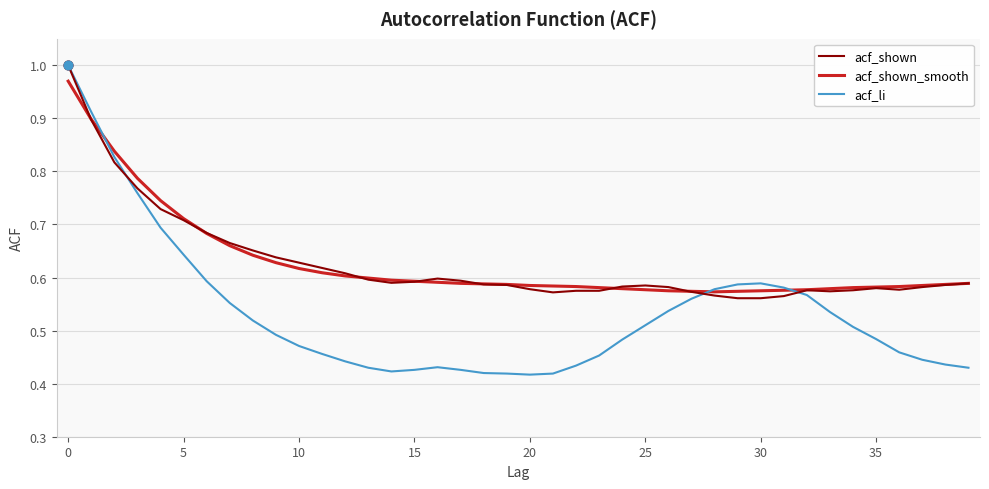

What are all the series names shown in the legend?

acf_shown, acf_shown_smooth, acf_li